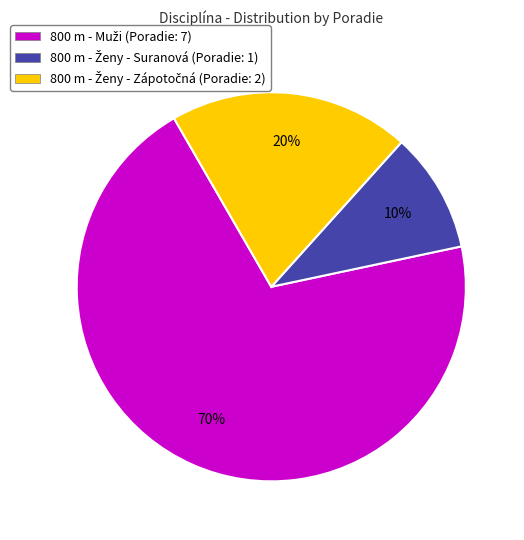

To the nearest percent, what is the difference between the largest and smallest slice percentages?

60%